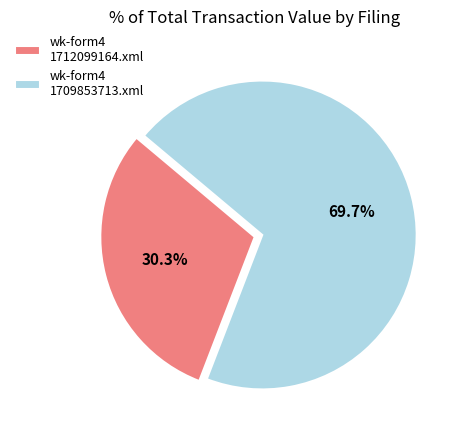

Rank the categories by value from highest to lowest.

wk-form4 1709853713.xml, wk-form4 1712099164.xml